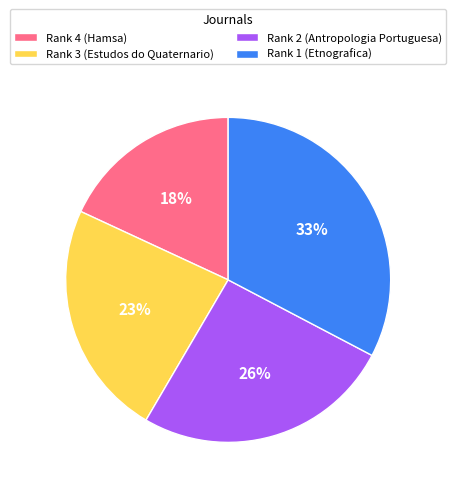

The Rank 2 (Antropologia Portuguesa) slice represents 35% of the pie. True or false?

False